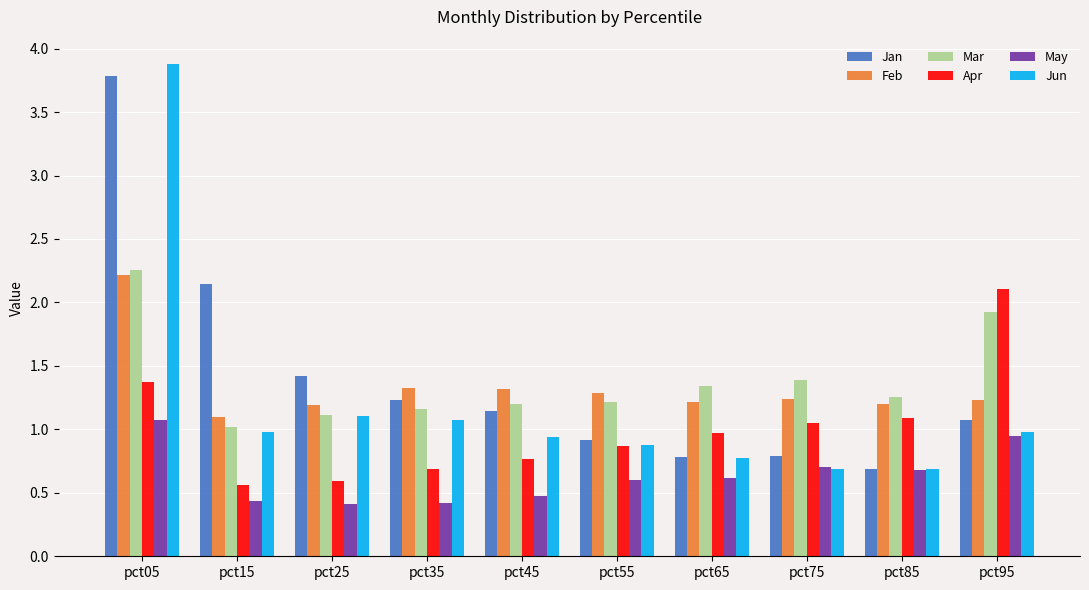

At how many categories does at least one series exceed 2?

3